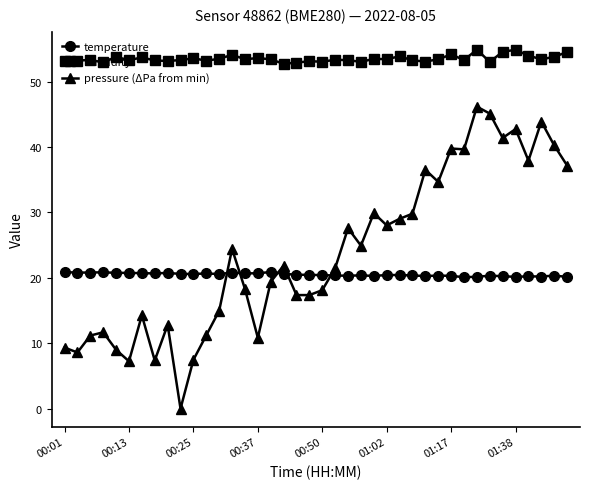

What is the value of the temperature point at the 17th from the left?

20.9